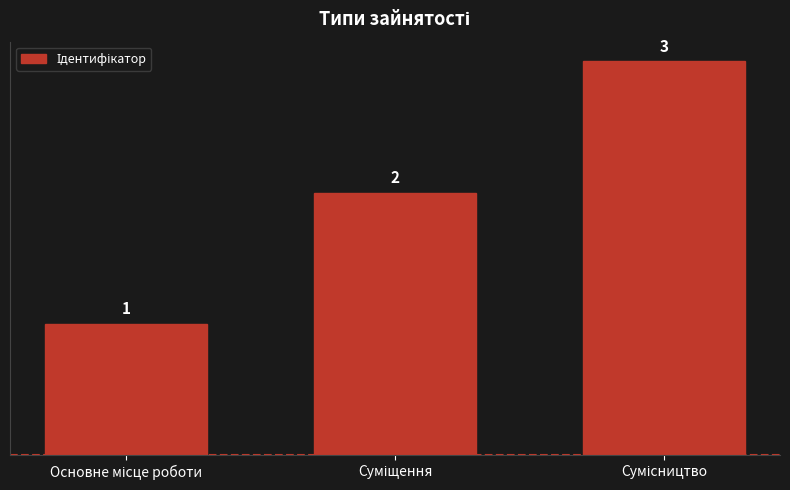

How many data points does each series have?

3